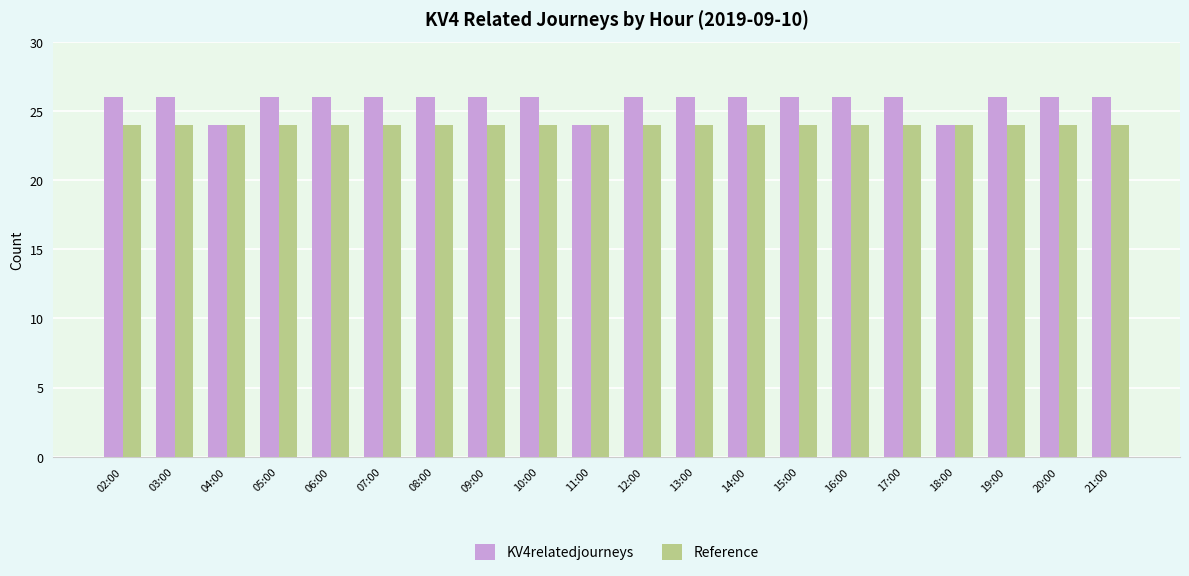

Rank the series by their maximum value, from lowest to highest.

Reference, KV4relatedjourneys